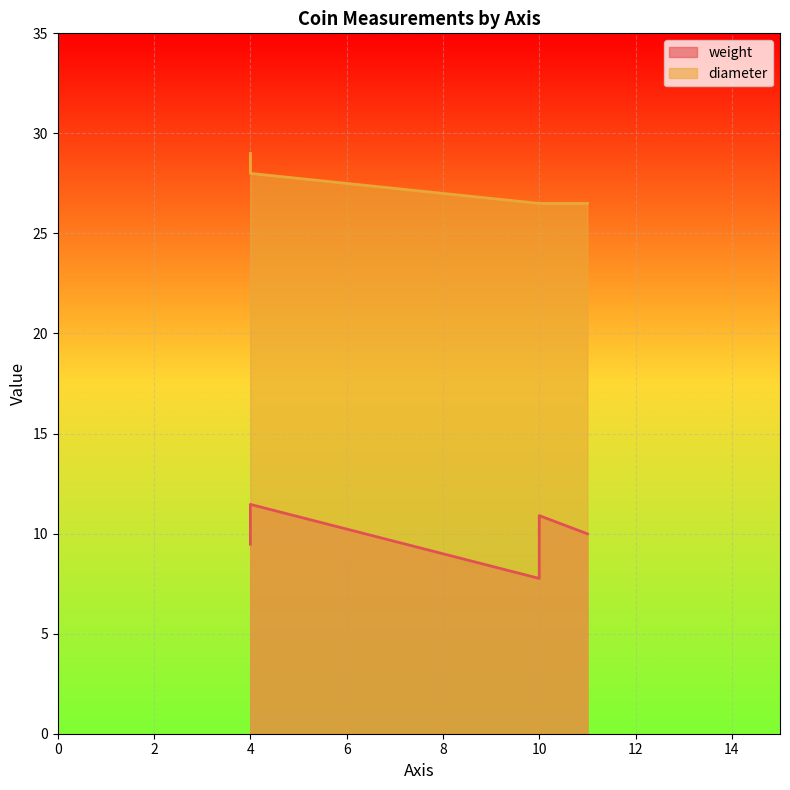

Reading right to left, transcribe all the data shown in this chart.

weight: 11=10.0	10=10.9	10=7.8	4=11.5	4=9.5
diameter: 11=26.5	10=26.5	10=26.5	4=28.0	4=29.0